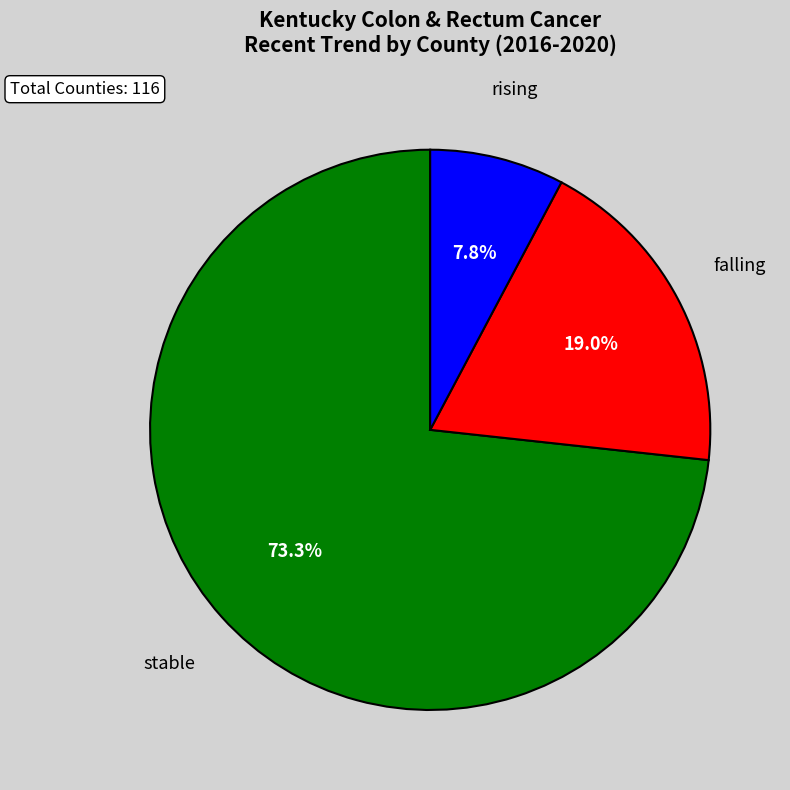

To the nearest percent, what is the combined percentage of stable and rising?

81%